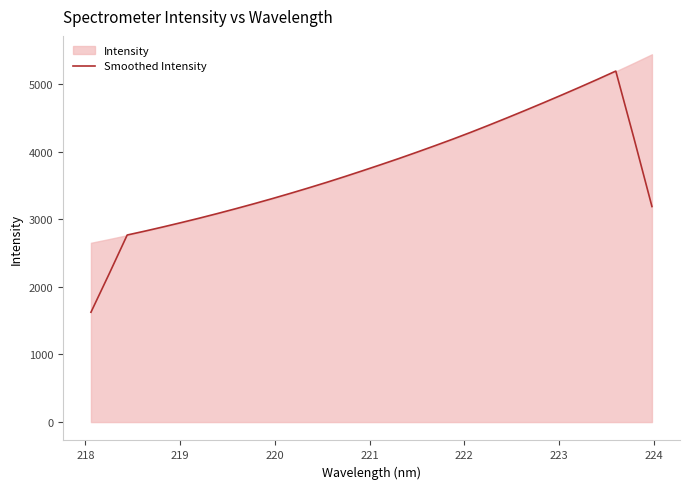

What is the highest value of the Smoothed Intensity series?

5192.9